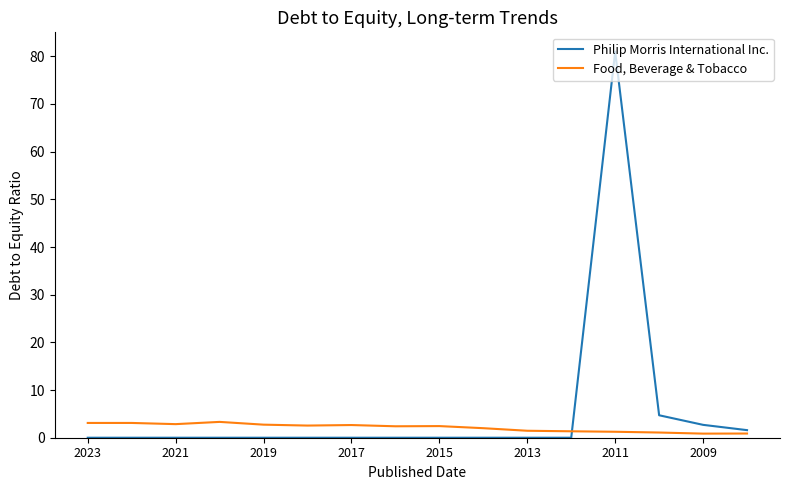

List the series in order of their peak value, lowest first.

Food, Beverage & Tobacco, Philip Morris International Inc.